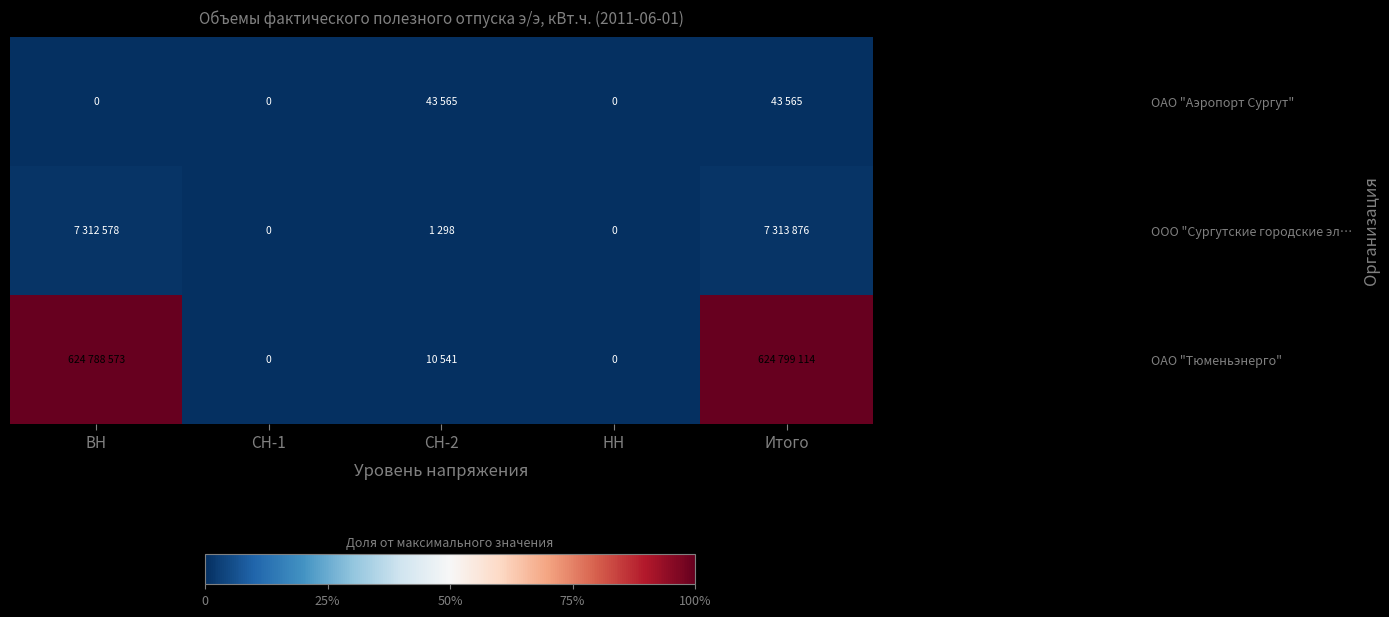

The ОАО "Аэропорт Сургут" series shows 0.0 at СН-1. True or false?

True